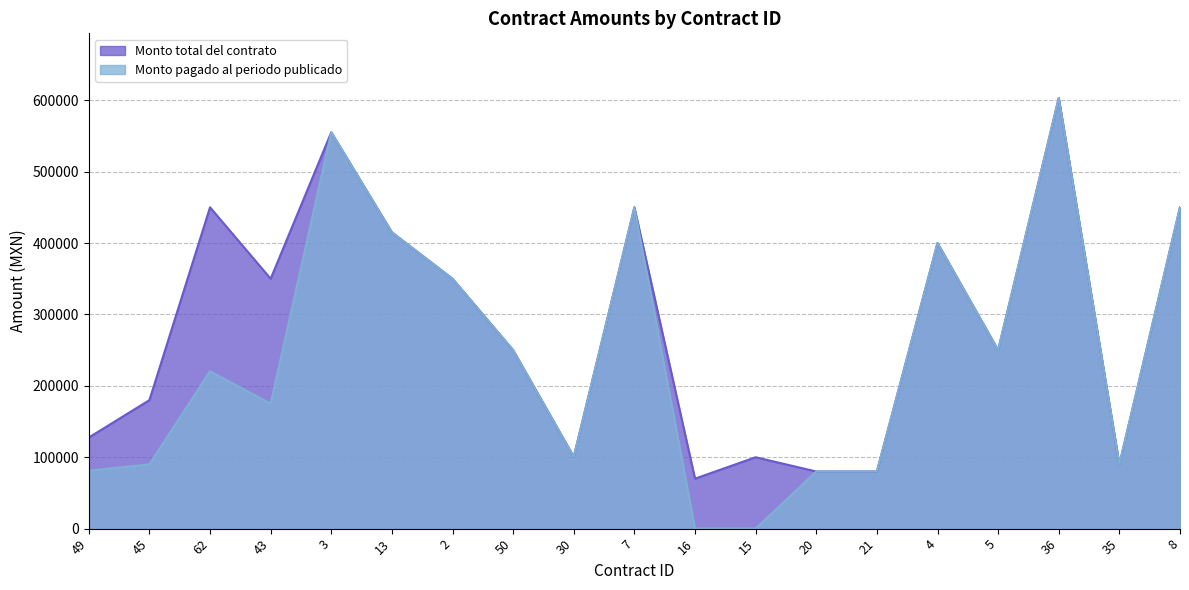

Reading right to left, list all the values displayed in this chart.

Monto total del contrato: 450000.0	90000.0	603200.0	250000.0	400000.0	80000.0	80000.0	100000.0	70000.0	450000.0	100494.7	250000.0	350000.0	415000.0	555055.0	350000.0	450000.0	180000.0	127600.0
Monto pagado al periodo publicado: 450000.0	90000.0	603200.0	250000.0	400000.0	80000.0	80000.0	0.0	0.0	450000.0	100494.7	250000.0	350000.0	415000.0	555055.0	175000.0	220400.0	90000.0	81200.0